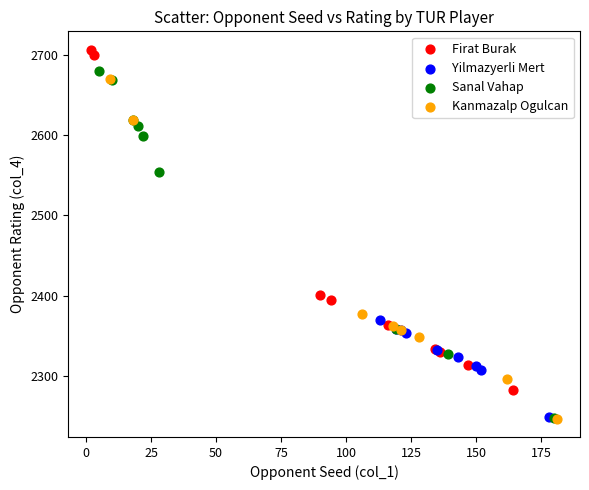

Which series reaches the maximum Y coordinate?

Firat Burak